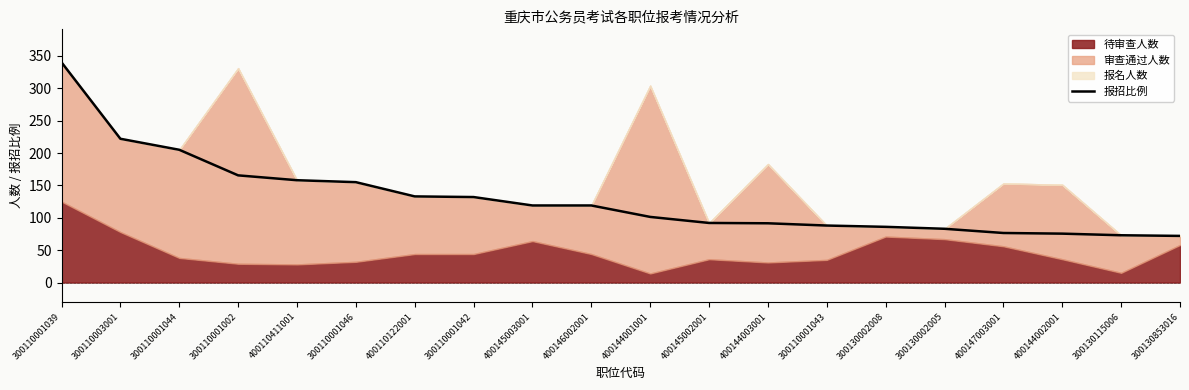

True or false: the data has more than 2 interior local peaks.

False